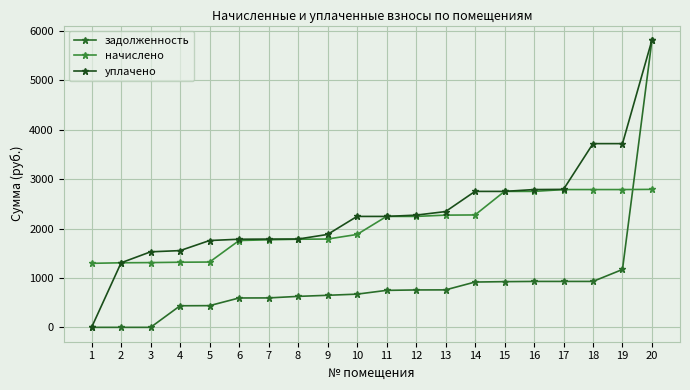

Rank the series by their maximum value, from lowest to highest.

начислено, задолженность, уплачено